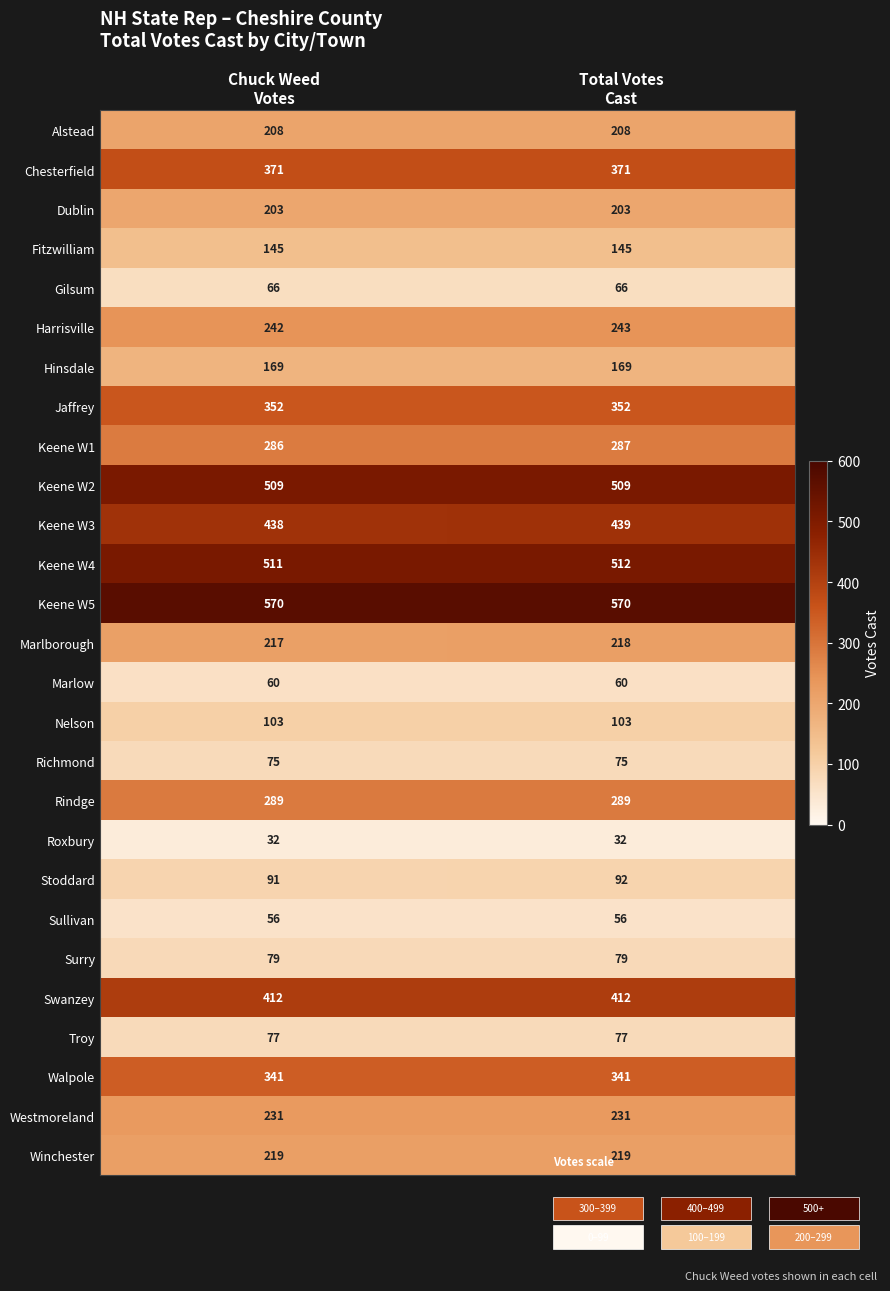

What is the maximum value for Rindge?

289